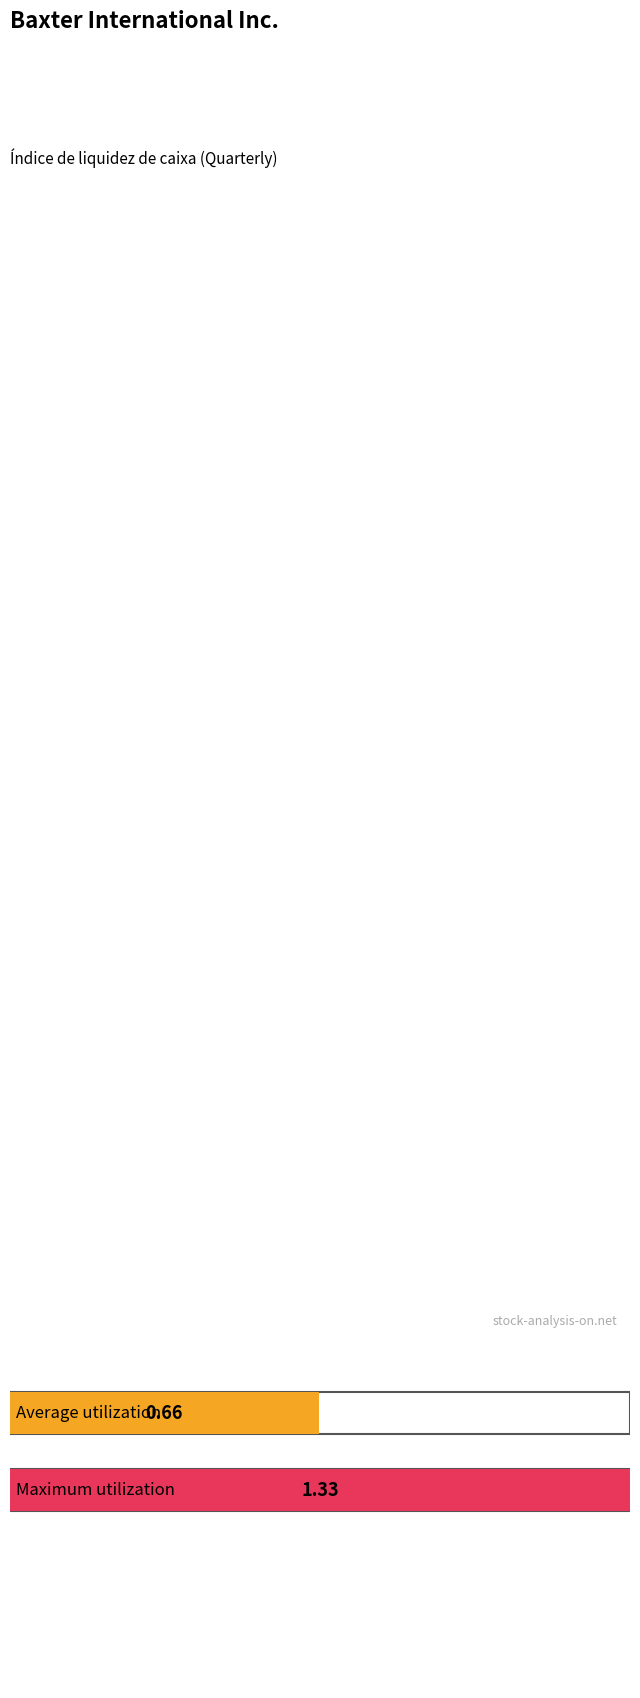

What is the greatest value displayed?

1.3